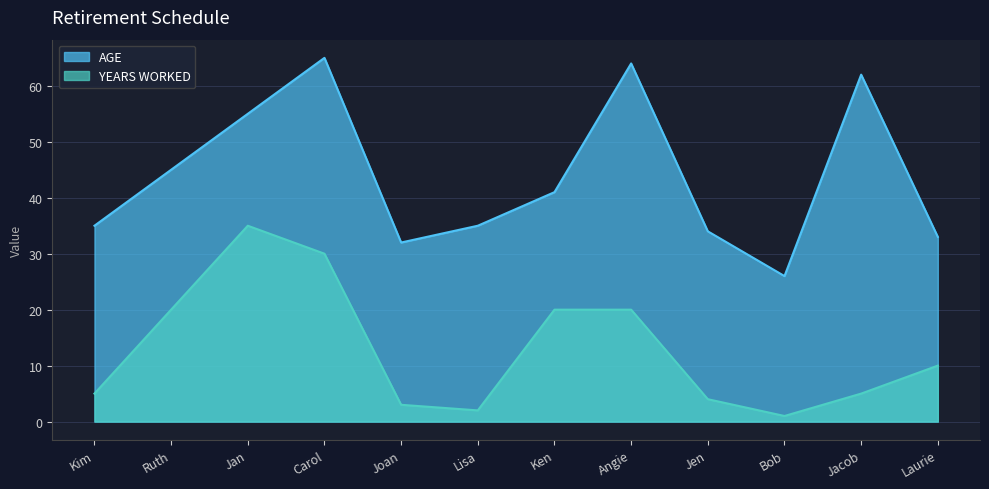

Reading left to right, extract all data points from this chart.

AGE: 35	45	55	65	32	35	41	64	34	26	62	33
YEARS WORKED: 5	20	35	30	3	2	20	20	4	1	5	10